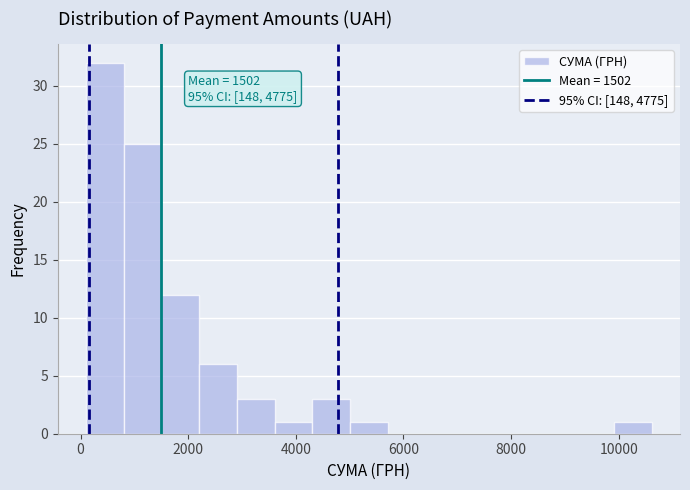

Around what value on the x-axis is the tallest bar? Give the approximate position of its centre, as read against the axis.

400